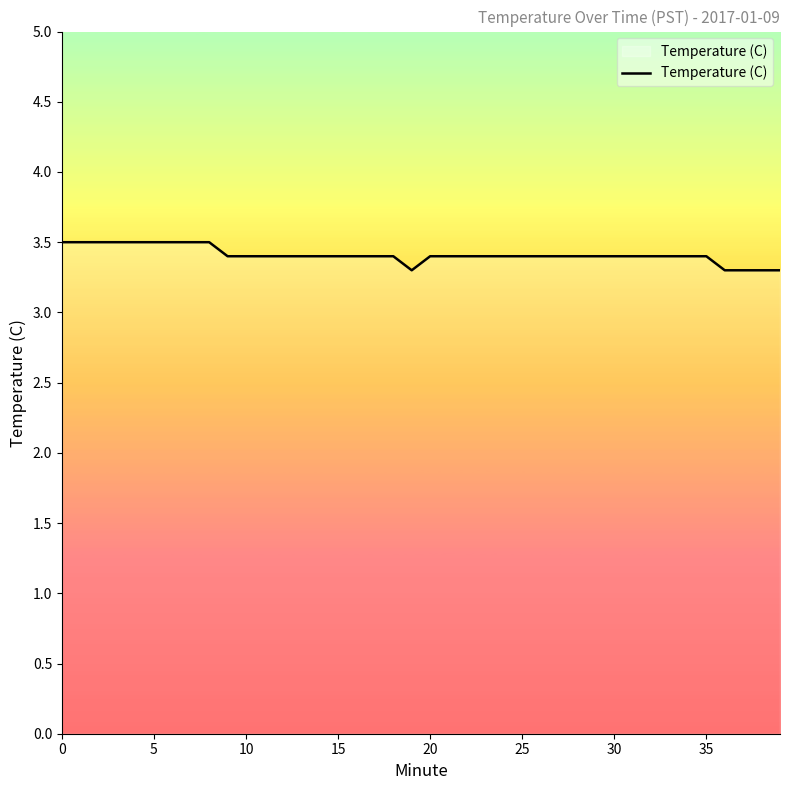

What is the smallest value displayed?

3.3